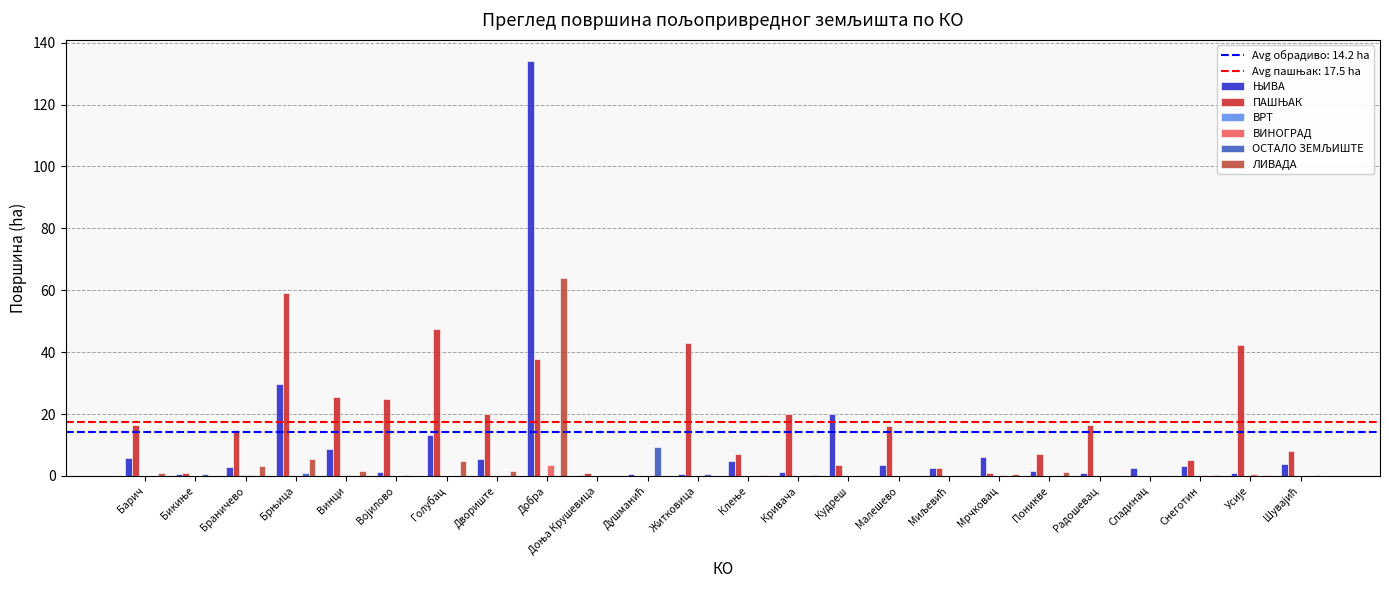

At which category is the sum across all series the highest?

Добра